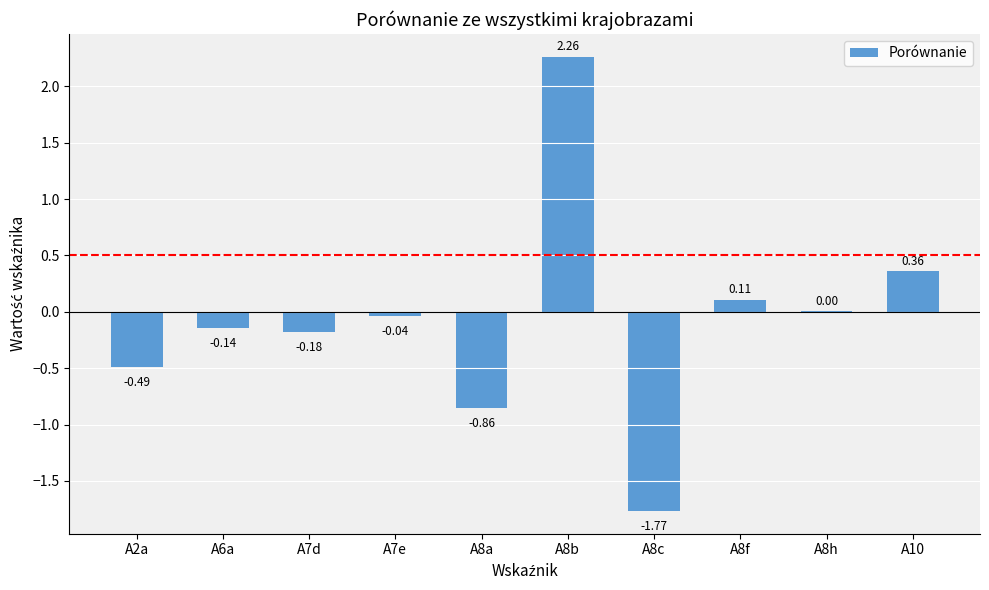

At which label is the value closest to 0?

A8h